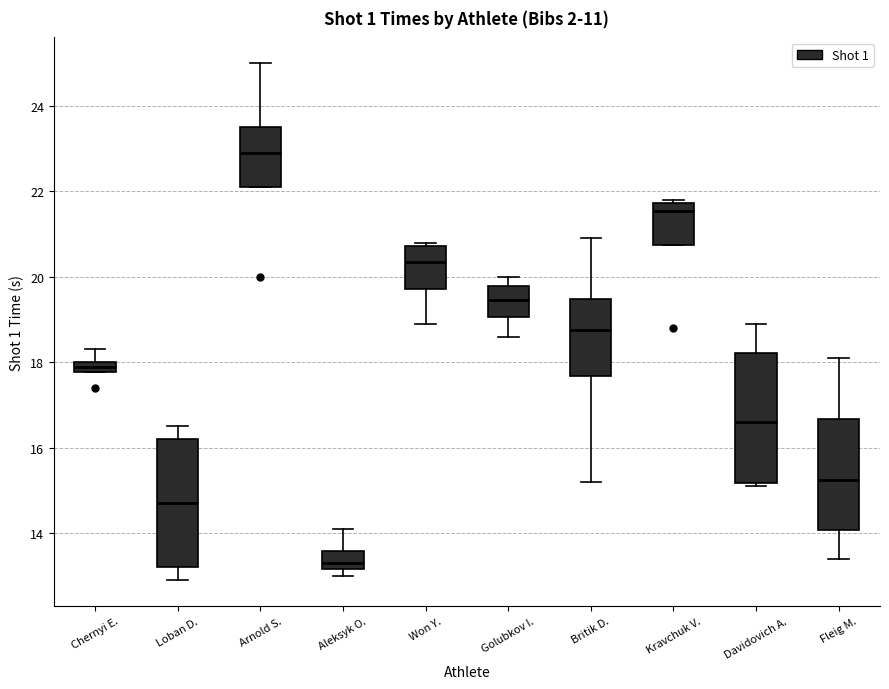

Where does the median line of the box for Loban D. sit on the y-axis? The values are not printed on the chart, so give them approximately, as read against the axis.

14.8